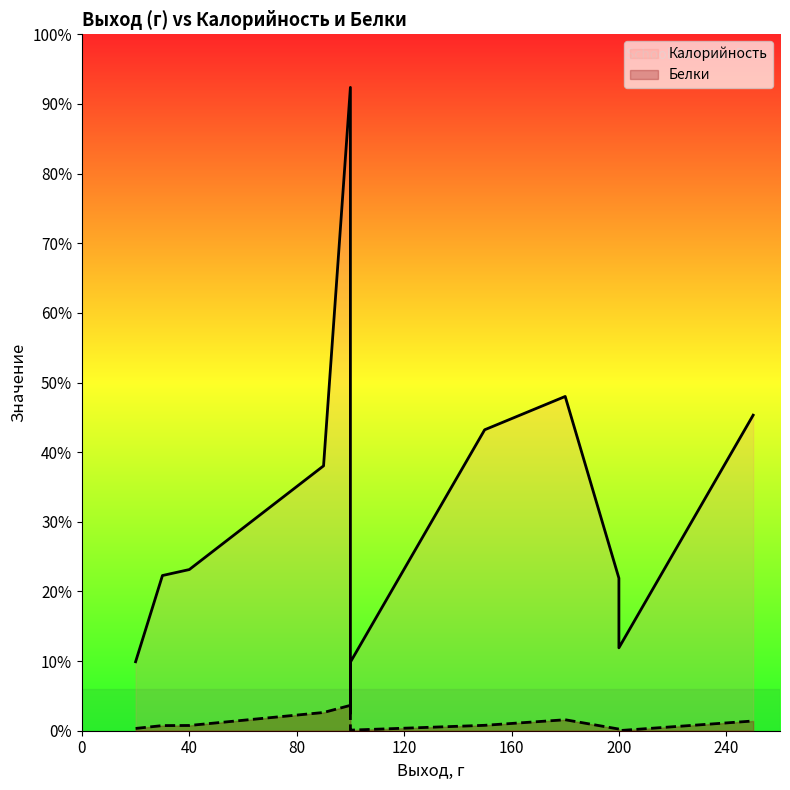

What is the minimum value shown in the chart?

0.1